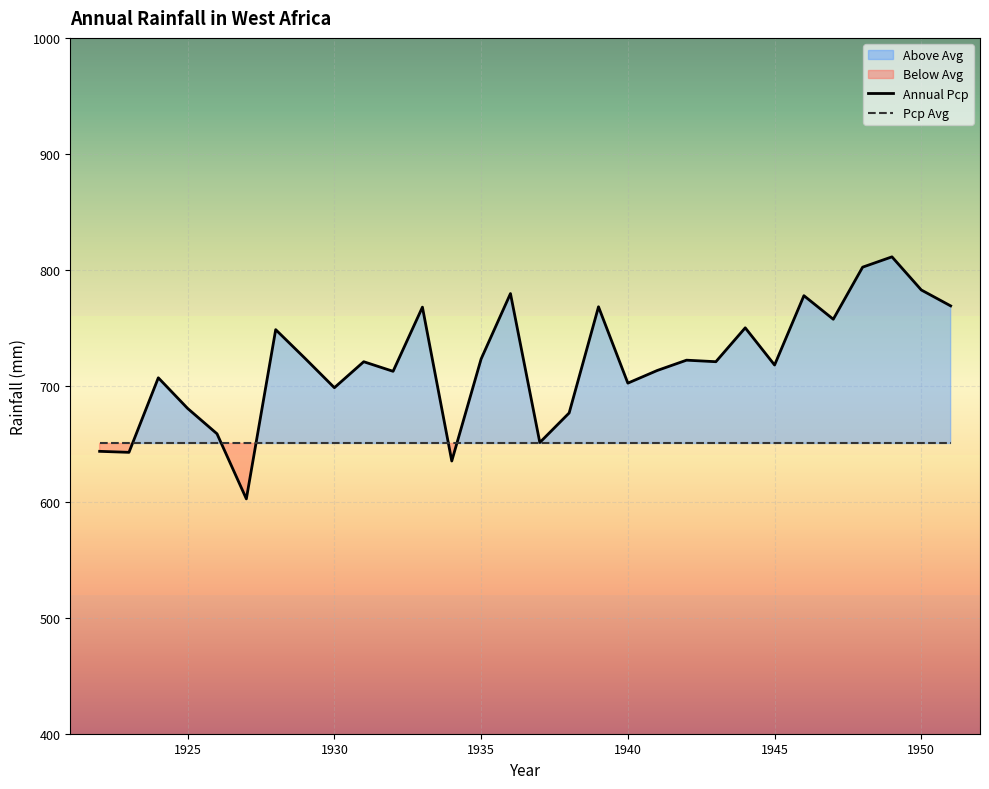

What is the highest value of the Annual Pcp series?

811.2